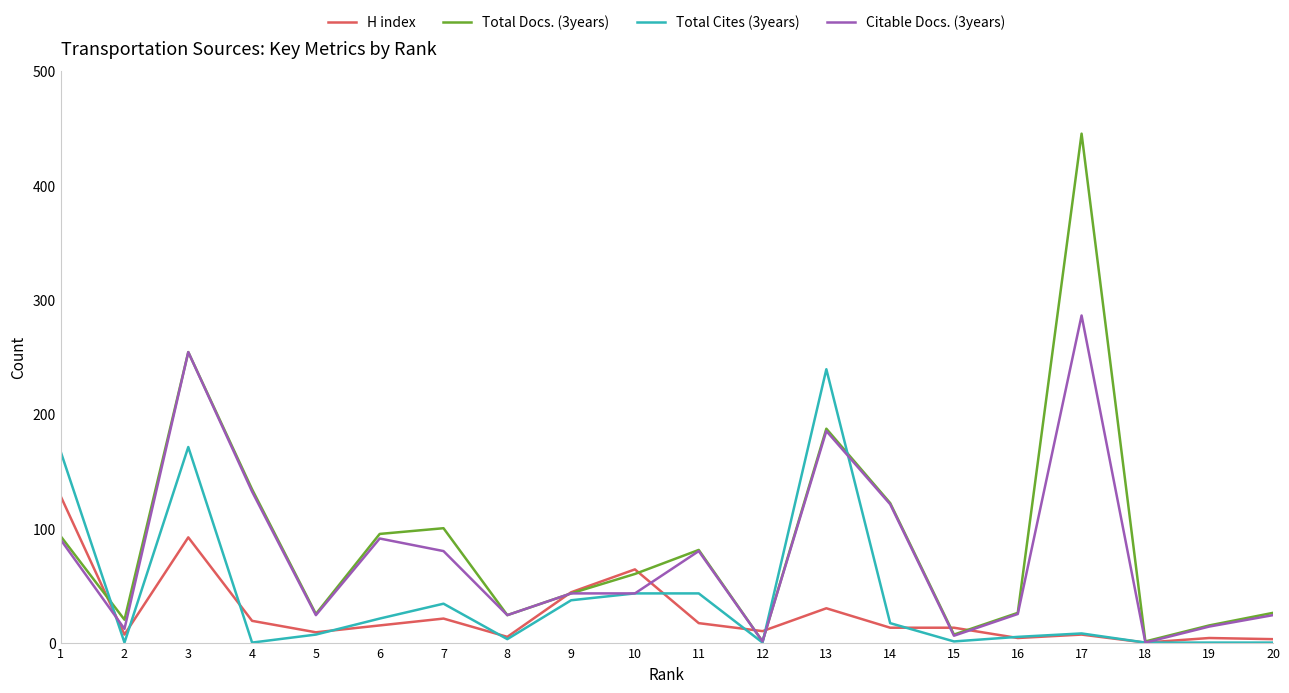

At which label is Total Docs. (3years) closest to 223?

3